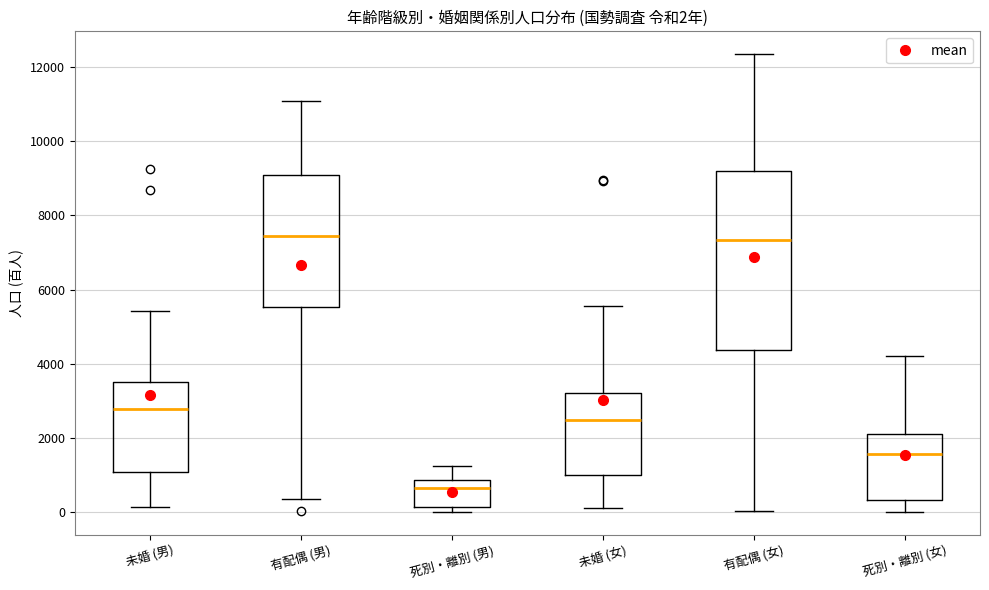

Which box is the tallest, from its lower edge to its upper edge?

有配偶 (女)